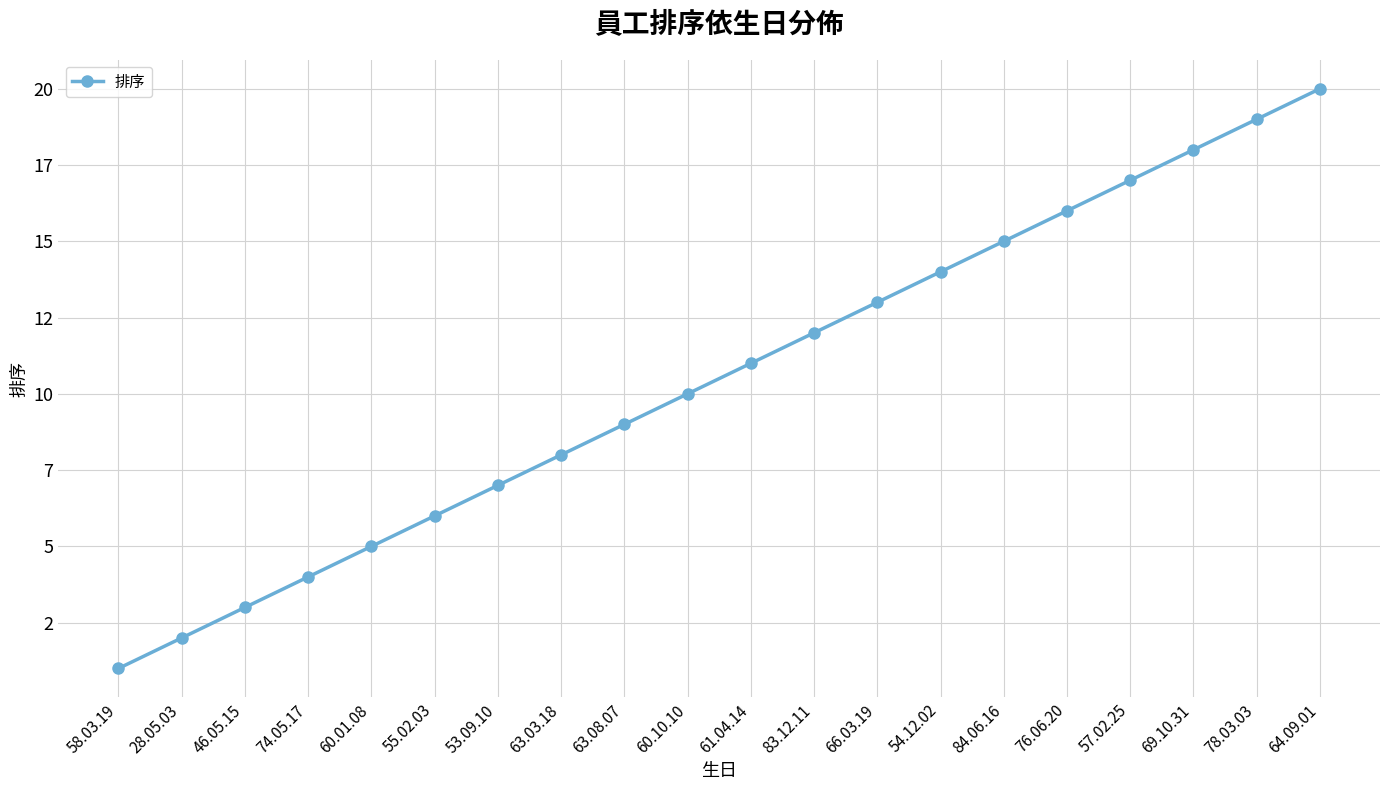

Where is the data nearest to the value 10?

60.10.10